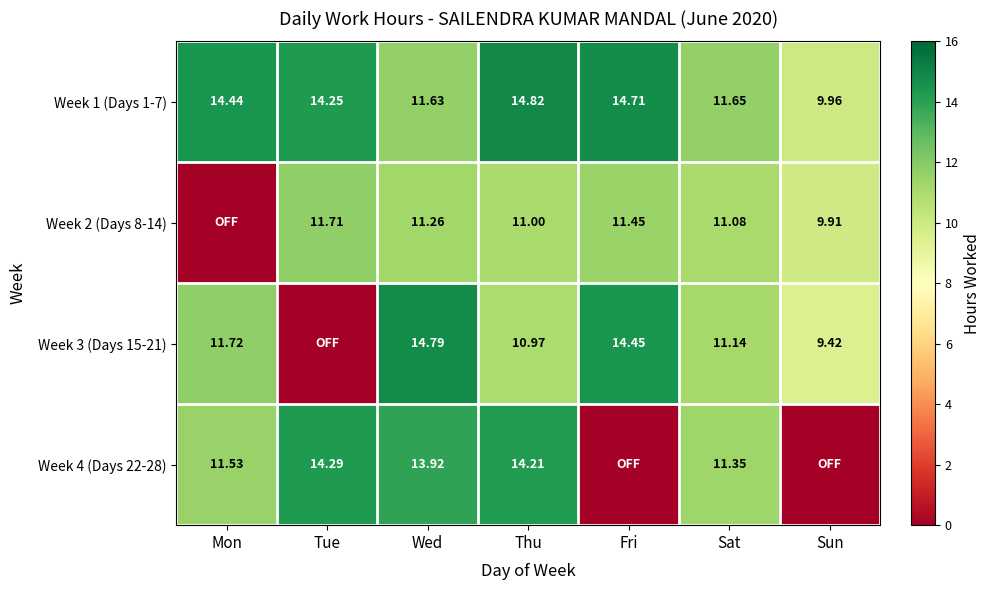

Which label corresponds to the largest value in the chart?

Thu